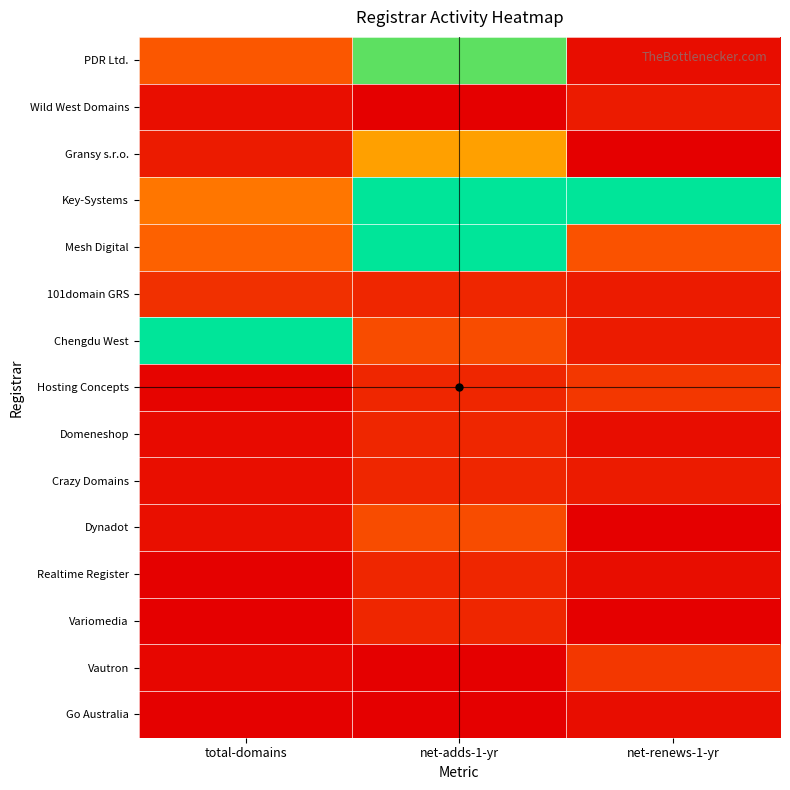

Which category has the lowest value across all series?

net-adds-1-yr